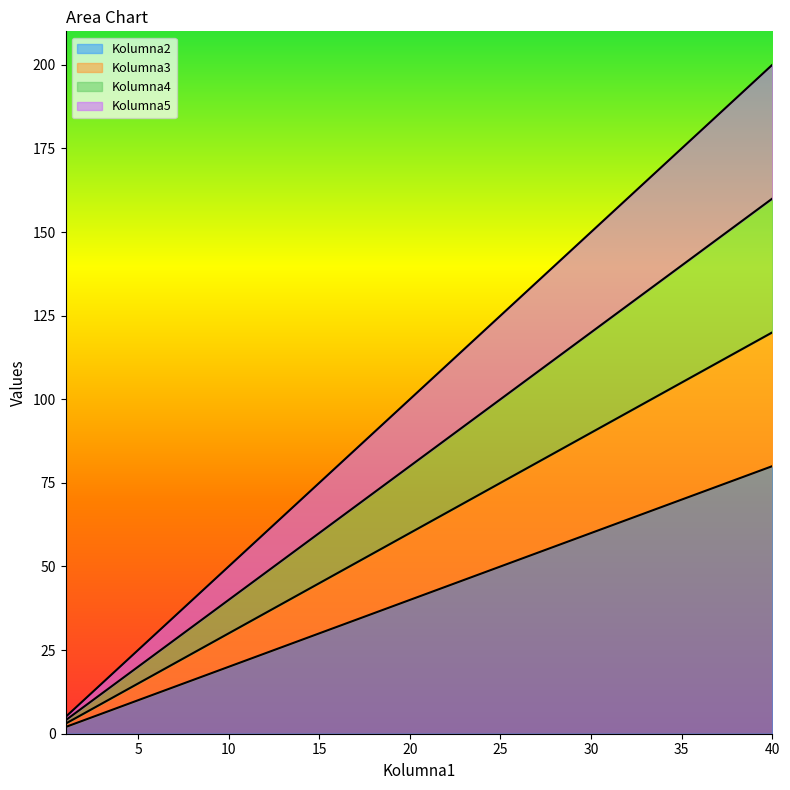

Where does the Kolumna5 series first go above 105?

22